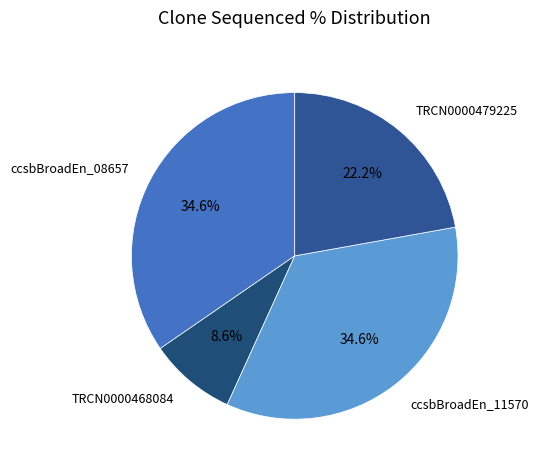

To the nearest percent, what is the difference between the ccsbBroadEn_11570 and TRCN0000479225 slice percentages?

12%